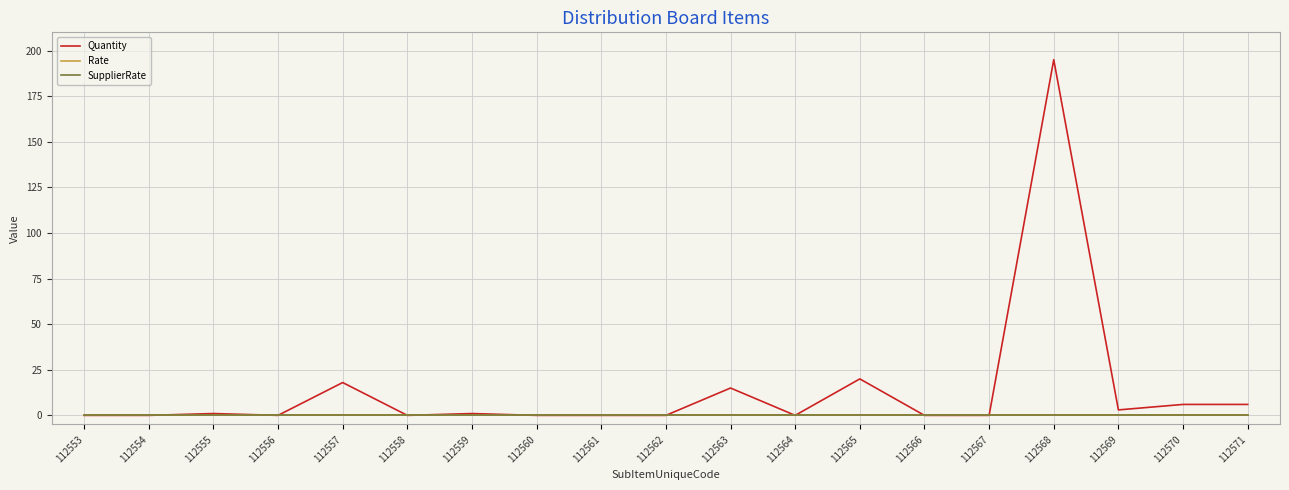

Between 112553 and 112568, which series saw the biggest shift?

Quantity